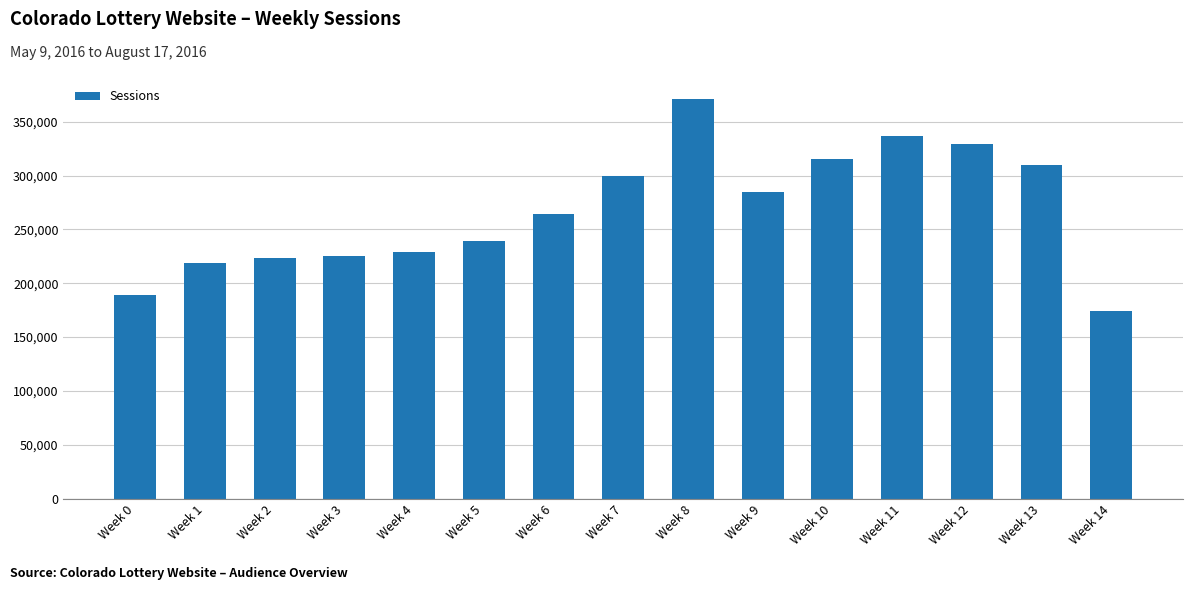

What is the sum of the values at Week 11 and Week 5?

576806